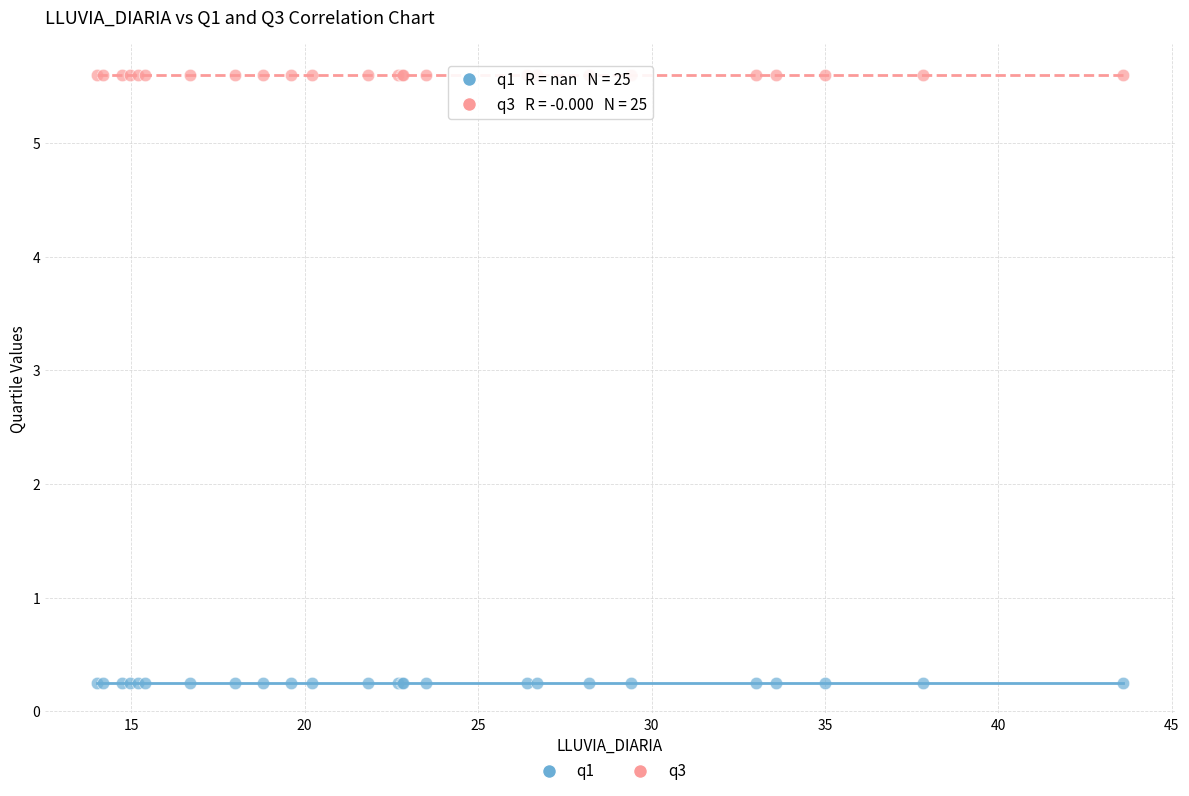

What are all the series names shown in the legend?

q1, q3